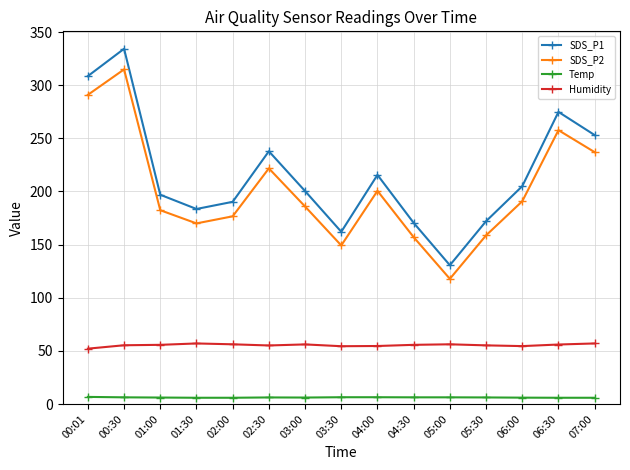

Which series has the widest spread of values?

SDS_P1